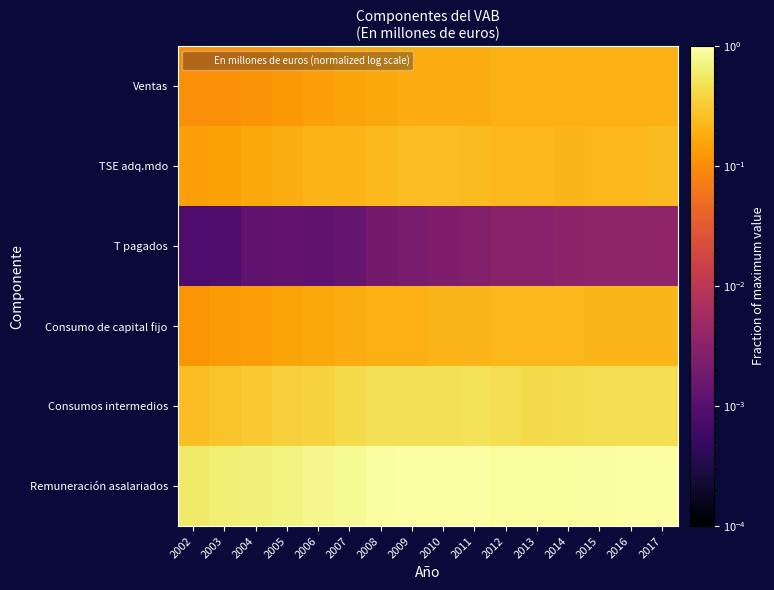

Reading left to right, extract all data points from this chart.

Remuneración asalariados: 2002=0.6	2003=0.6	2004=0.7	2005=0.7	2006=0.8	2007=0.9	2008=0.9	2009=1.0	2010=1.0	2011=1.0	2012=0.9	2013=0.9	2014=0.9	2015=0.9	2016=1.0	2017=1.0
Consumos intermedios: 2002=0.2	2003=0.3	2004=0.3	2005=0.3	2006=0.4	2007=0.4	2008=0.5	2009=0.5	2010=0.5	2011=0.5	2012=0.5	2013=0.4	2014=0.4	2015=0.5	2016=0.5	2017=0.5
Consumo de capital fijo: 2002=0.1	2003=0.1	2004=0.1	2005=0.2	2006=0.2	2007=0.2	2008=0.2	2009=0.2	2010=0.2	2011=0.2	2012=0.2	2013=0.2	2014=0.2	2015=0.2	2016=0.2	2017=0.2
T pagados: 2002=0.0	2003=0.0	2004=0.0	2005=0.0	2006=0.0	2007=0.0	2008=0.0	2009=0.0	2010=0.0	2011=0.0	2012=0.0	2013=0.0	2014=0.0	2015=0.0	2016=0.0	2017=0.0
TSE adq.mdo: 2002=0.1	2003=0.1	2004=0.2	2005=0.2	2006=0.2	2007=0.2	2008=0.2	2009=0.3	2010=0.3	2011=0.2	2012=0.2	2013=0.2	2014=0.2	2015=0.2	2016=0.2	2017=0.2
Ventas: 2002=0.1	2003=0.1	2004=0.1	2005=0.1	2006=0.1	2007=0.2	2008=0.2	2009=0.2	2010=0.2	2011=0.2	2012=0.2	2013=0.2	2014=0.2	2015=0.2	2016=0.2	2017=0.2